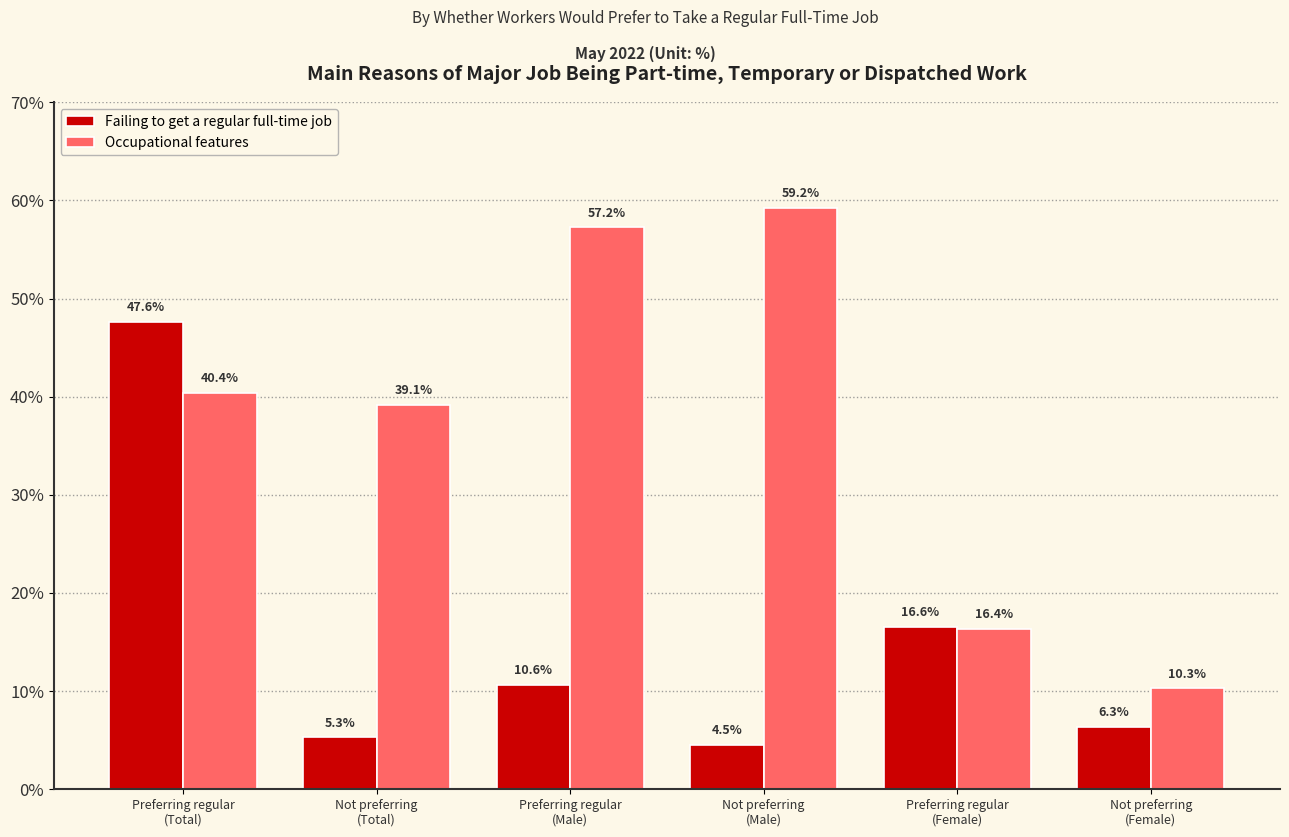

Which series has the largest range (max minus min)?

Occupational features